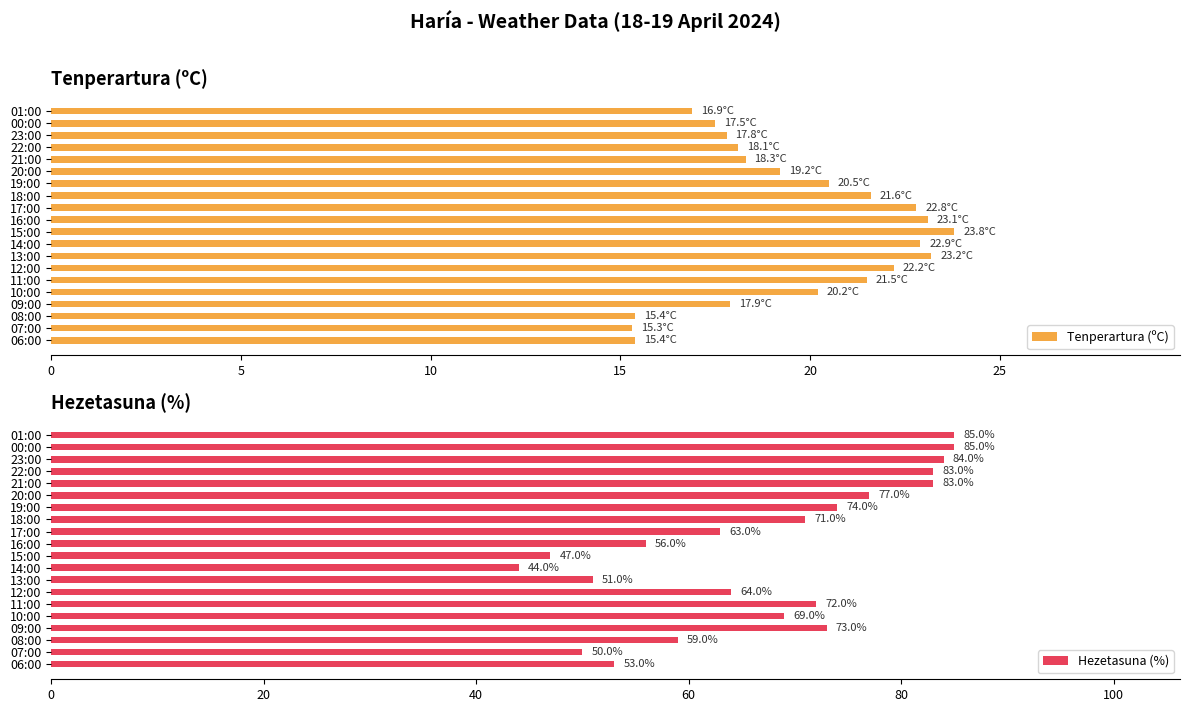

At which label is Tenperartura (ºC) closest to 19?

20:00